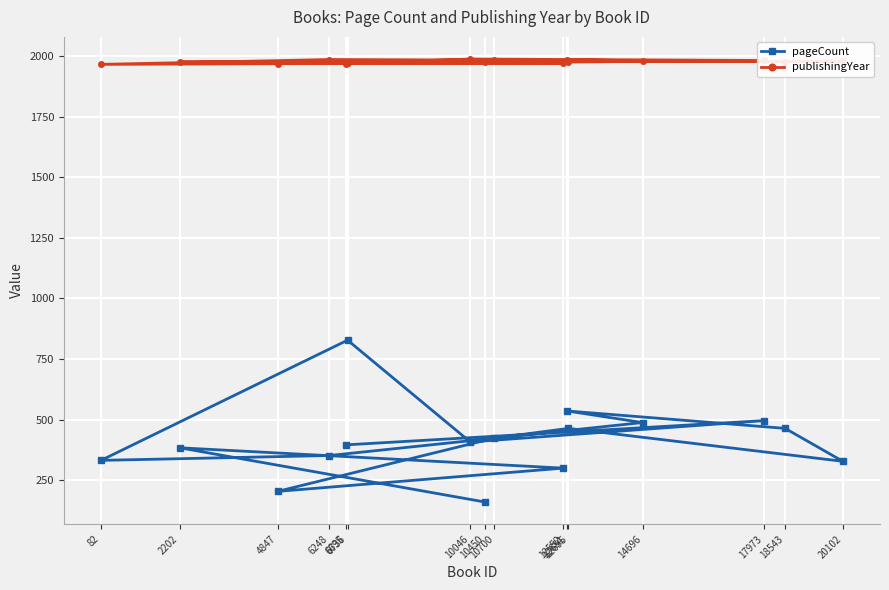

What is the value of the publishingYear point at the 4th from the left?

1986